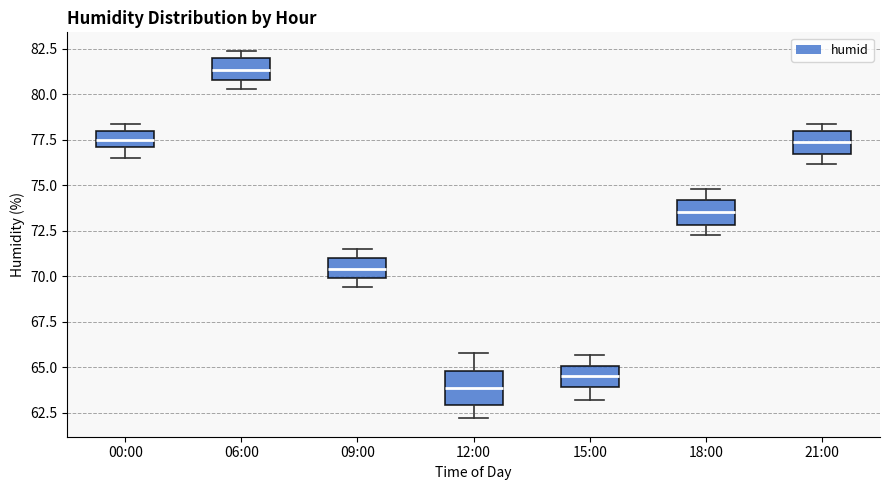

Reading left to right, transcribe this box plot: for each box, give where its median line is, the range the box spans, and where its two whiskers end, as read against the y-axis. The values are not printed on the chart, so give them approximately, as read against the axis.

00:00: median 77.5, box 77.0 to 78.0, whiskers 76.5 to 78.5
06:00: median 81.5, box 81.0 to 82.0, whiskers 80.5 to 82.5
09:00: median 70.5, box 70.0 to 71.0, whiskers 69.5 to 71.5
12:00: median 64.0, box 63.0 to 65.0, whiskers 62.0 to 66.0
15:00: median 64.5, box 64.0 to 65.0, whiskers 63.0 to 65.5
18:00: median 73.5, box 73.0 to 74.0, whiskers 72.5 to 75.0
21:00: median 77.5, box 76.5 to 78.0, whiskers 76.0 to 78.5